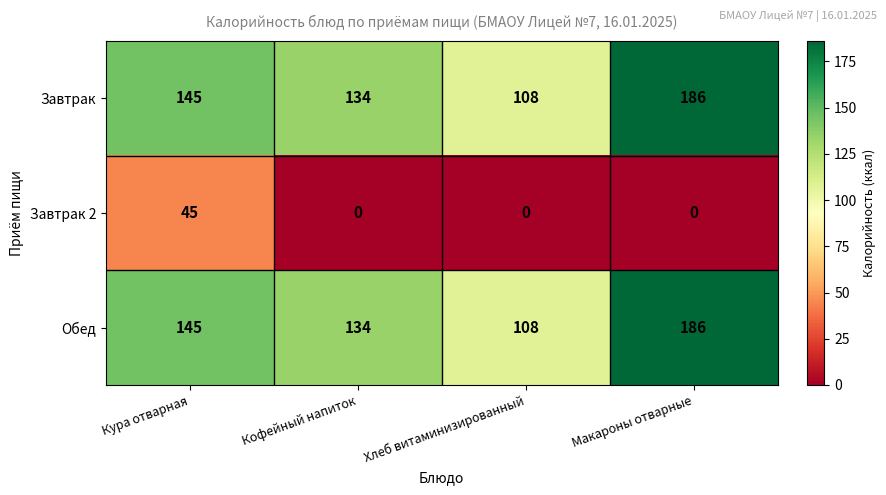

Read the Обед value at Хлеб витаминизированный, to the nearest 5.

110